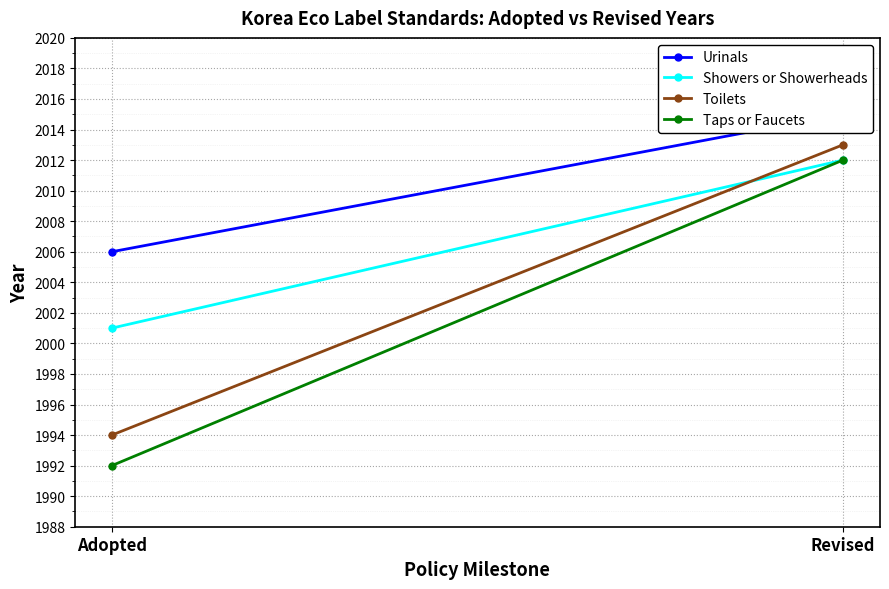

At which label does Showers or Showerheads reach its minimum?

Adopted